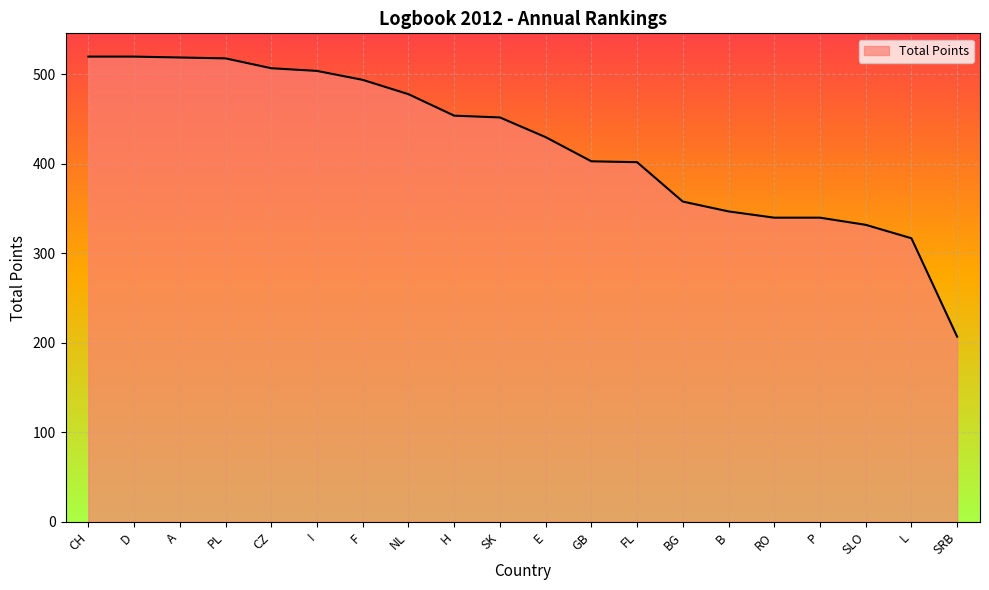

Is it true that the value at E is 600?

False